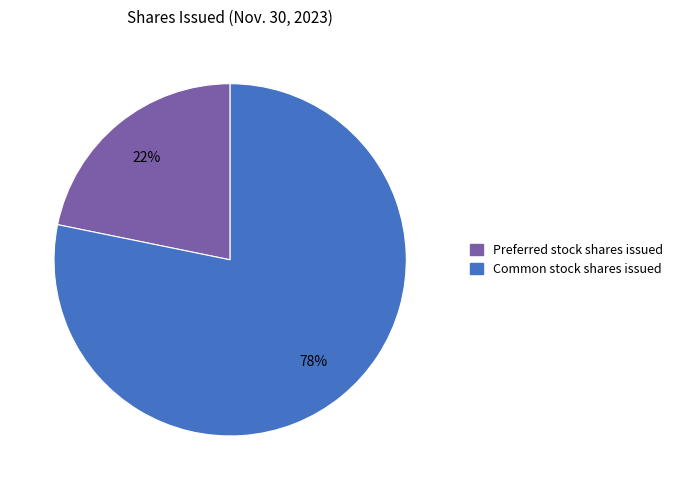

What is the largest slice in the pie chart?

Common stock shares issued